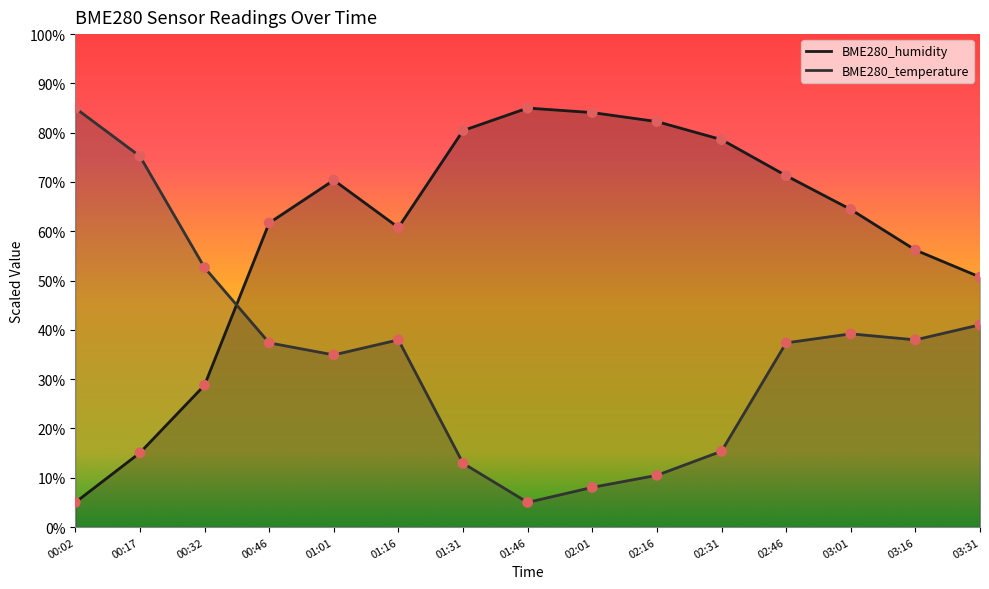

At how many categories does at least one series exceed 21?

15